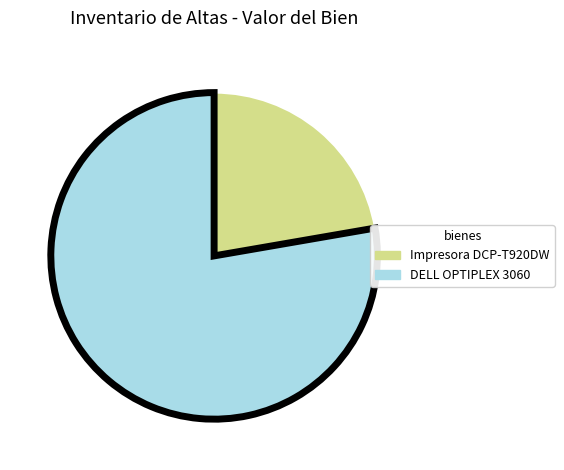

Does any single category account for the majority?

Yes